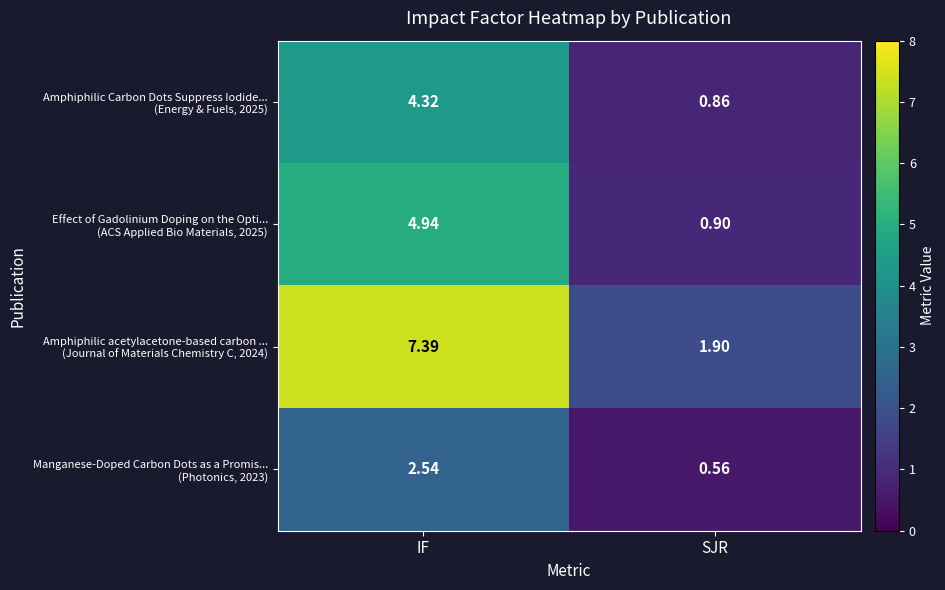

At which category is the sum across all series the highest?

IF